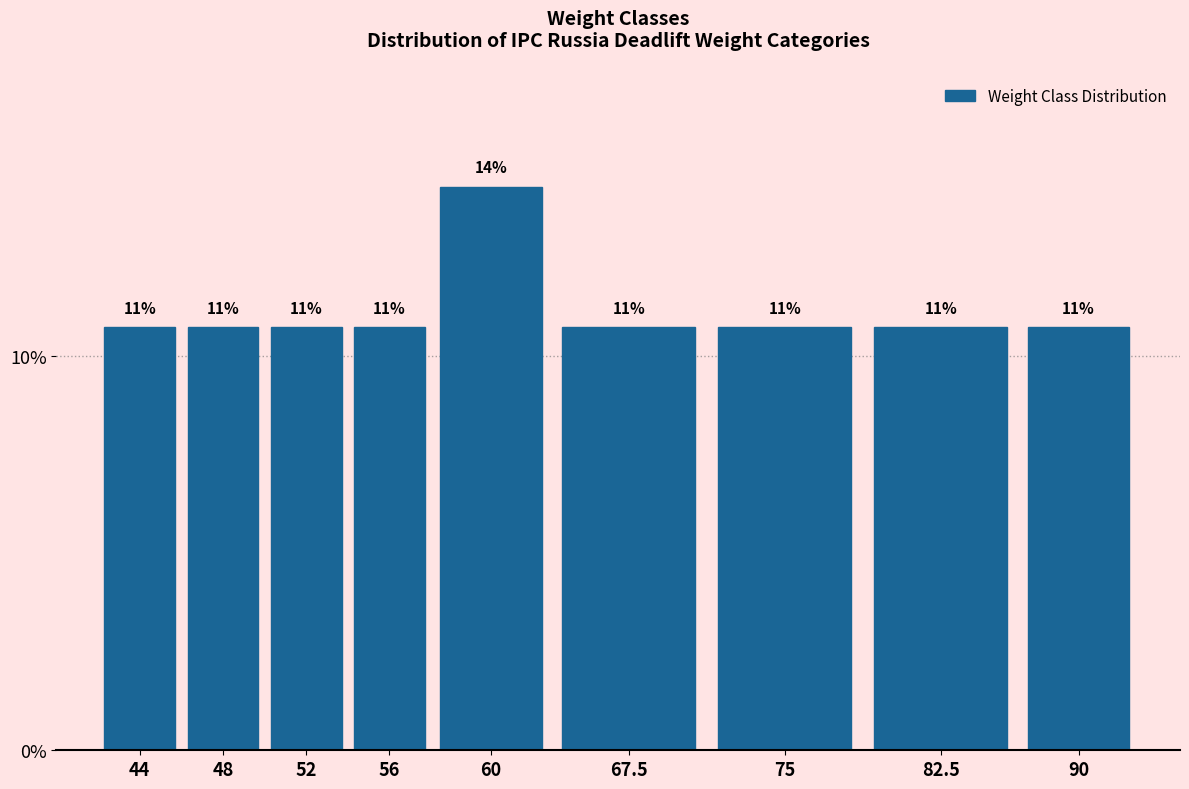

How many bars are there in total?

9